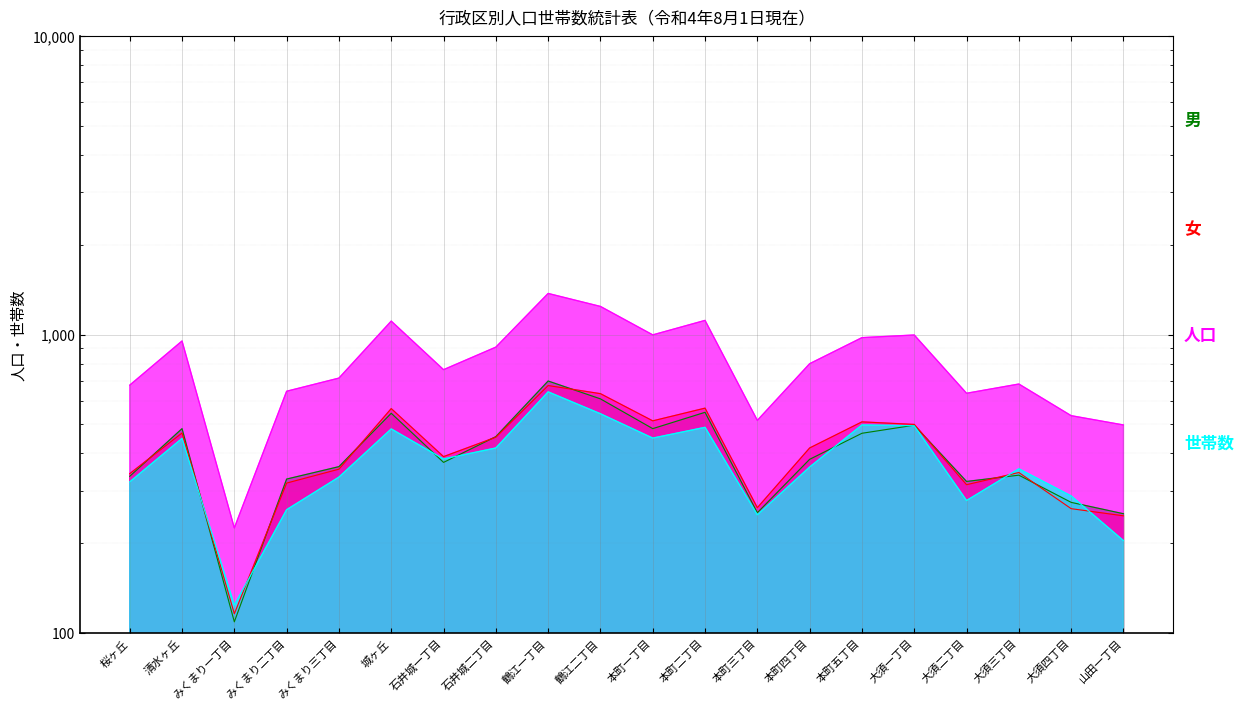

List the series in order of their peak value, highest first.

人口, 男, 女, 世帯数